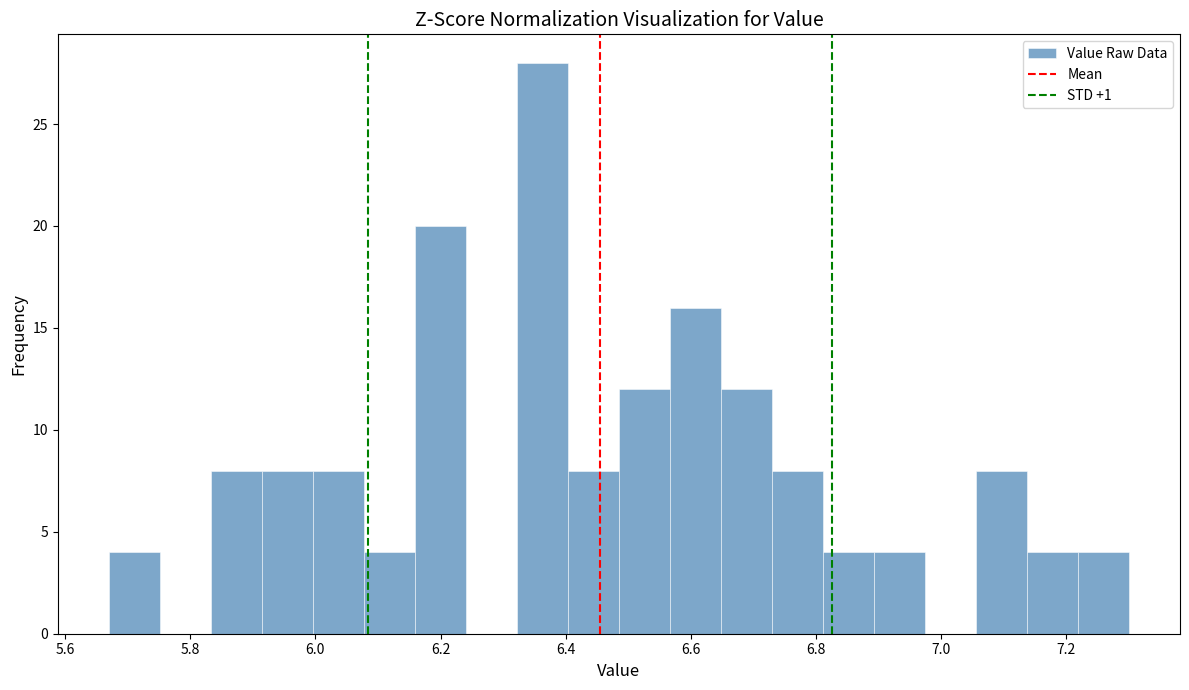

How tall is the bar that spans 7.06 to 7.14 on the x-axis? Neither the bar edges nor the heights are printed on the chart, so give them approximately, as read against the axes.

8